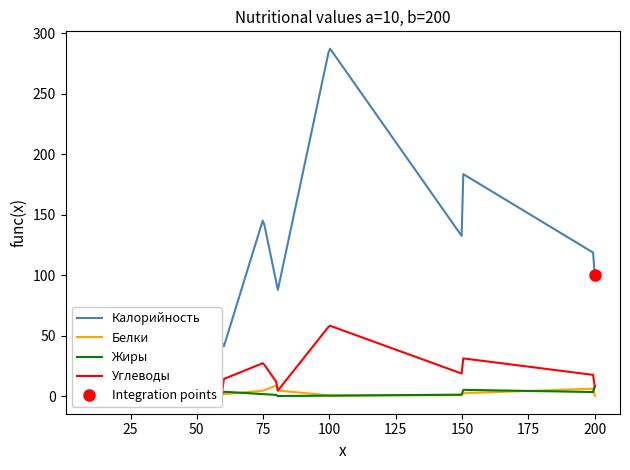

True or false: Жиры and Калорийность cross at least once.

False